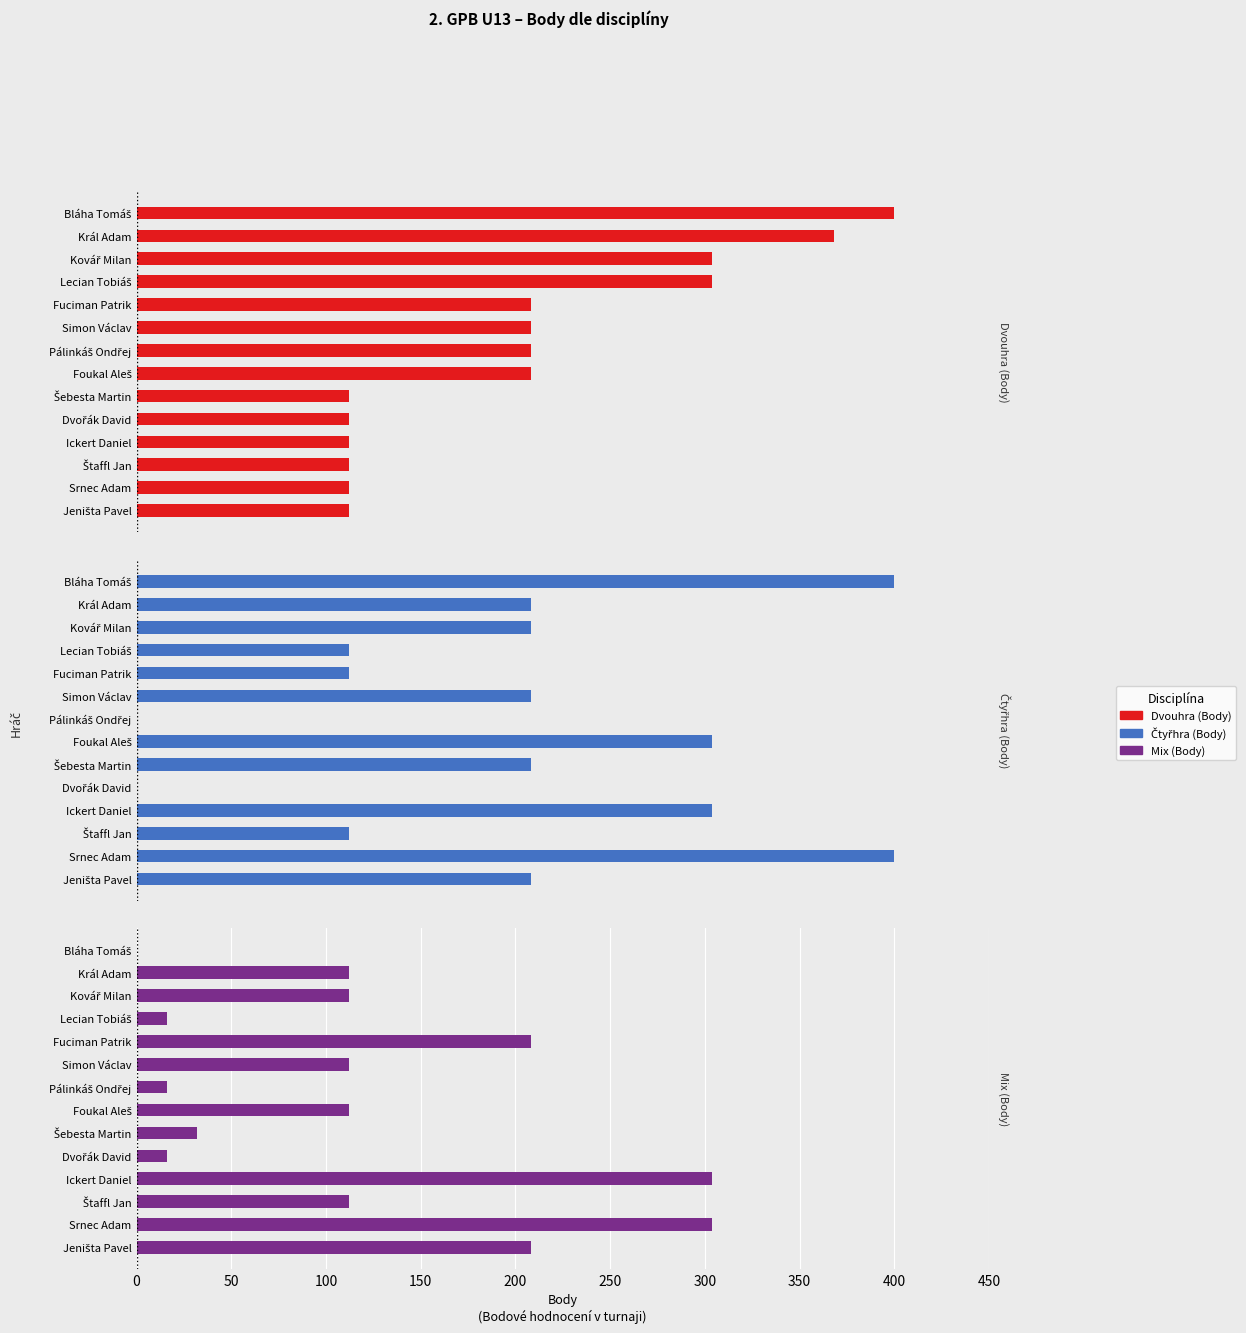

At how many categories does at least one series exceed 301?

7